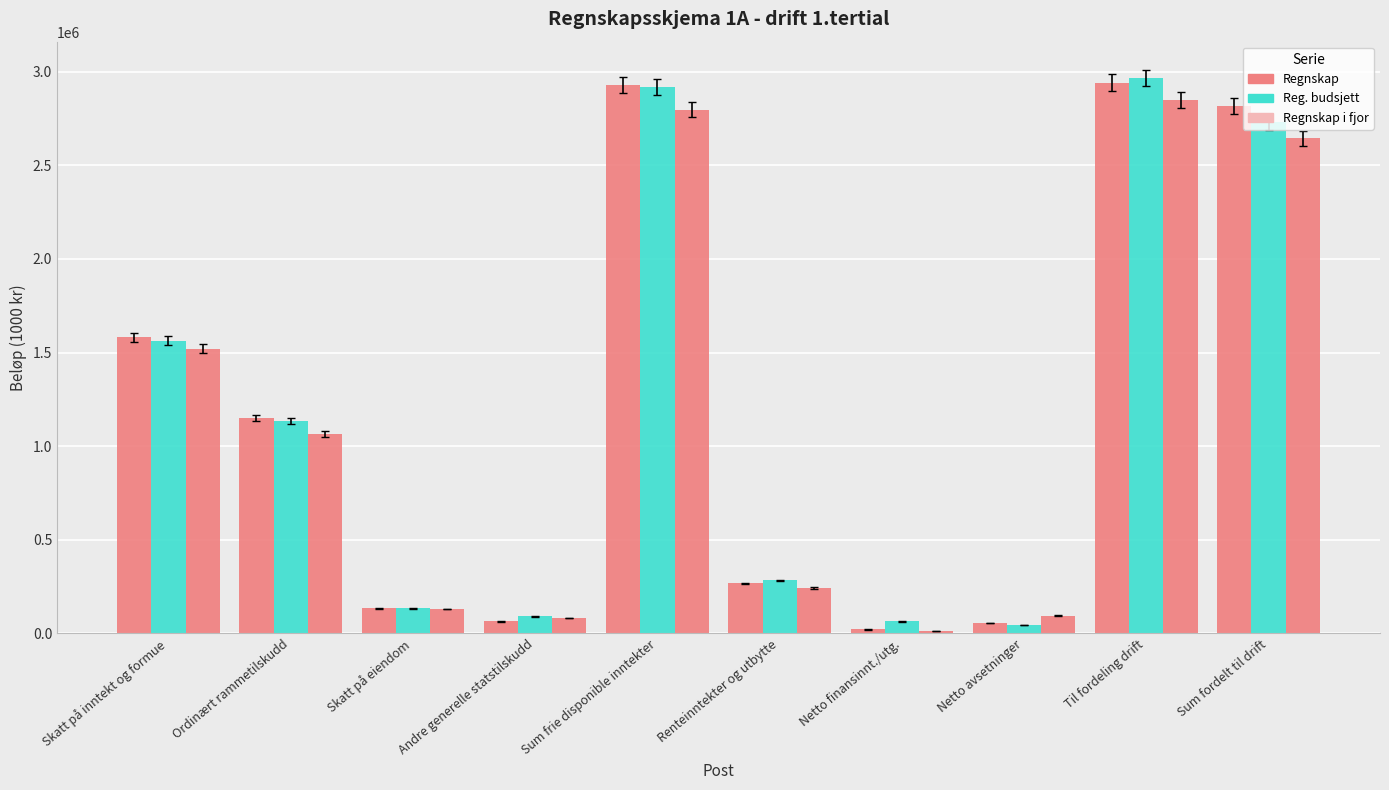

How many data points in Regnskap are less than 1151739?

5